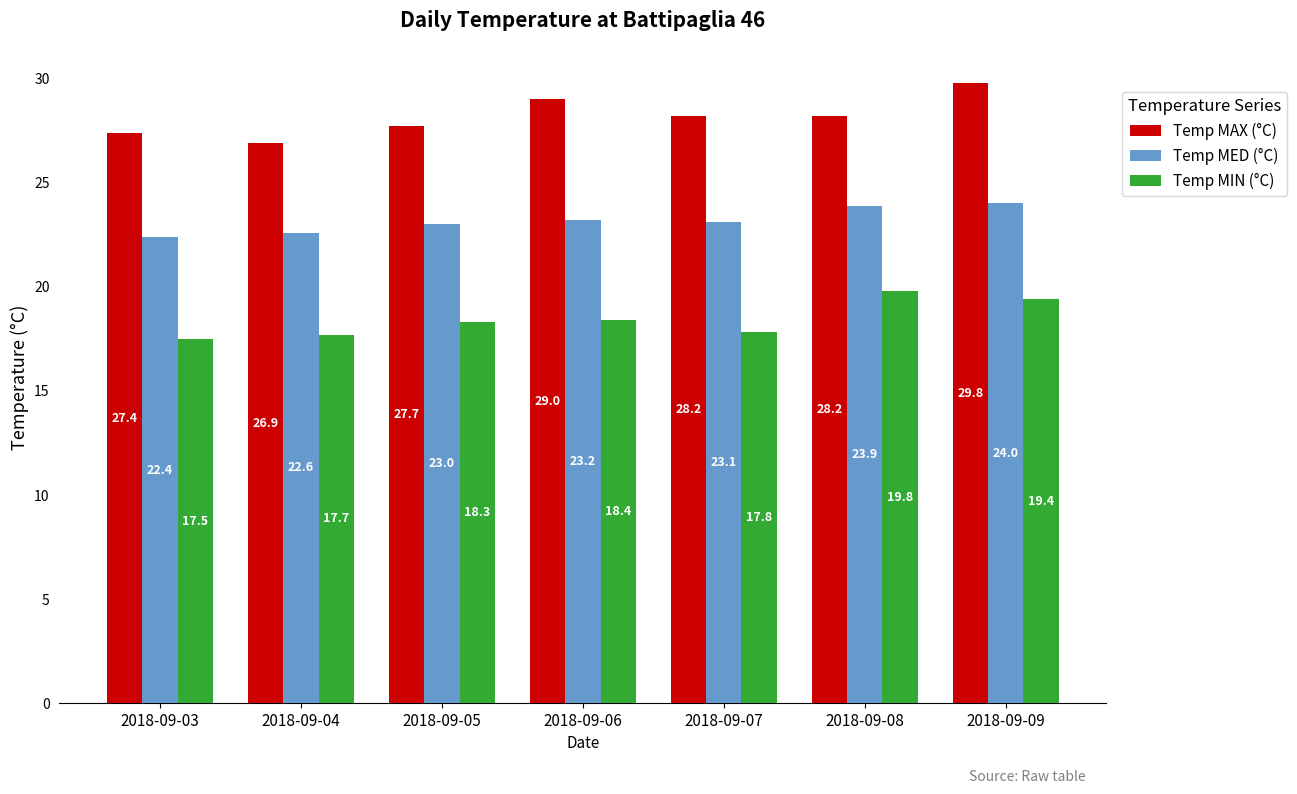

Is it true that Temp MIN (°C) equals 30.9 at 2018-09-09?

False